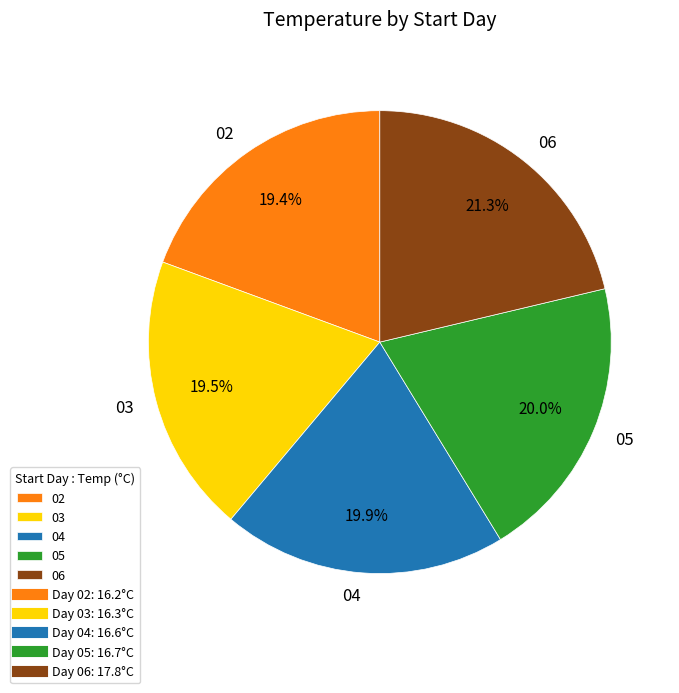

Is it true that 05 is 9% of the pie?

False